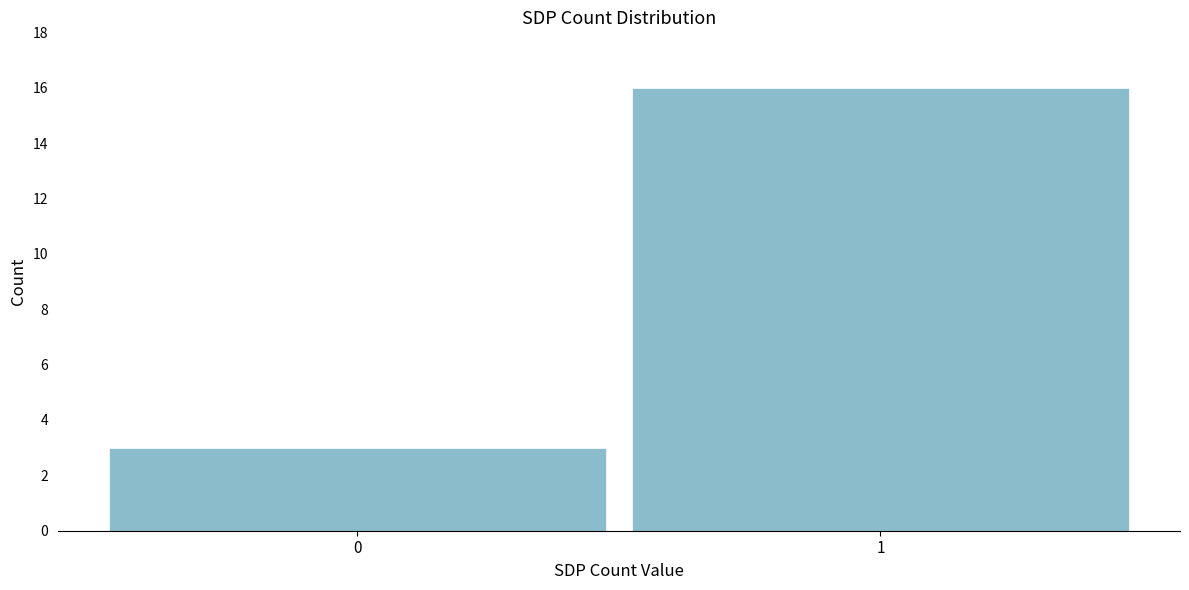

Reading right to left, extract all data points from this chart.

1=16	0=3